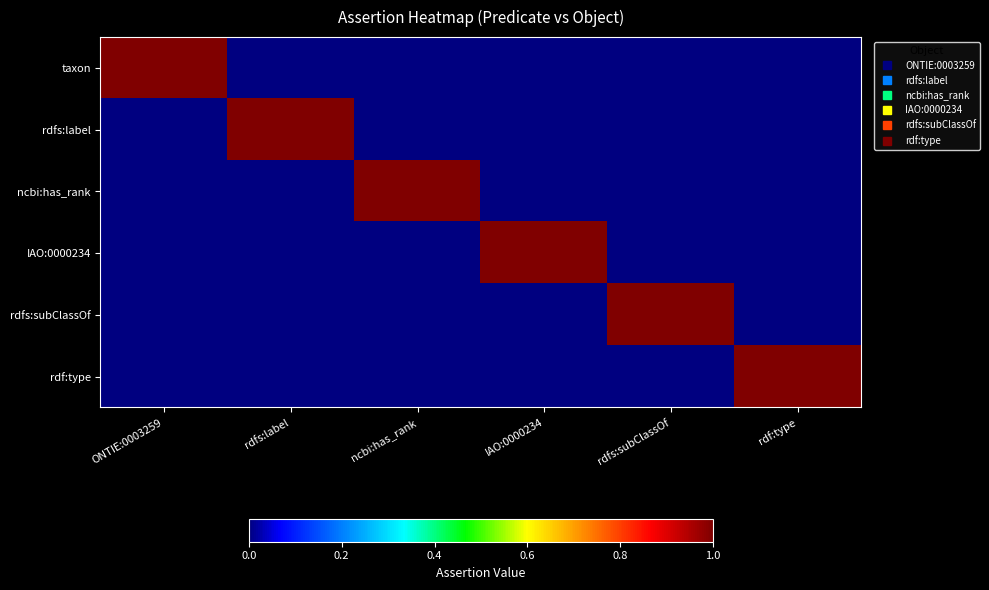

Reading left to right, extract all data points from this chart.

taxon: ONTIE:0003259=1	rdfs:label=0	ncbi:has_rank=0	IAO:0000234=0	rdfs:subClassOf=0	rdf:type=0
rdfs:label: ONTIE:0003259=0	rdfs:label=1	ncbi:has_rank=0	IAO:0000234=0	rdfs:subClassOf=0	rdf:type=0
ncbi:has_rank: ONTIE:0003259=0	rdfs:label=0	ncbi:has_rank=1	IAO:0000234=0	rdfs:subClassOf=0	rdf:type=0
IAO:0000234: ONTIE:0003259=0	rdfs:label=0	ncbi:has_rank=0	IAO:0000234=1	rdfs:subClassOf=0	rdf:type=0
rdfs:subClassOf: ONTIE:0003259=0	rdfs:label=0	ncbi:has_rank=0	IAO:0000234=0	rdfs:subClassOf=1	rdf:type=0
rdf:type: ONTIE:0003259=0	rdfs:label=0	ncbi:has_rank=0	IAO:0000234=0	rdfs:subClassOf=0	rdf:type=1